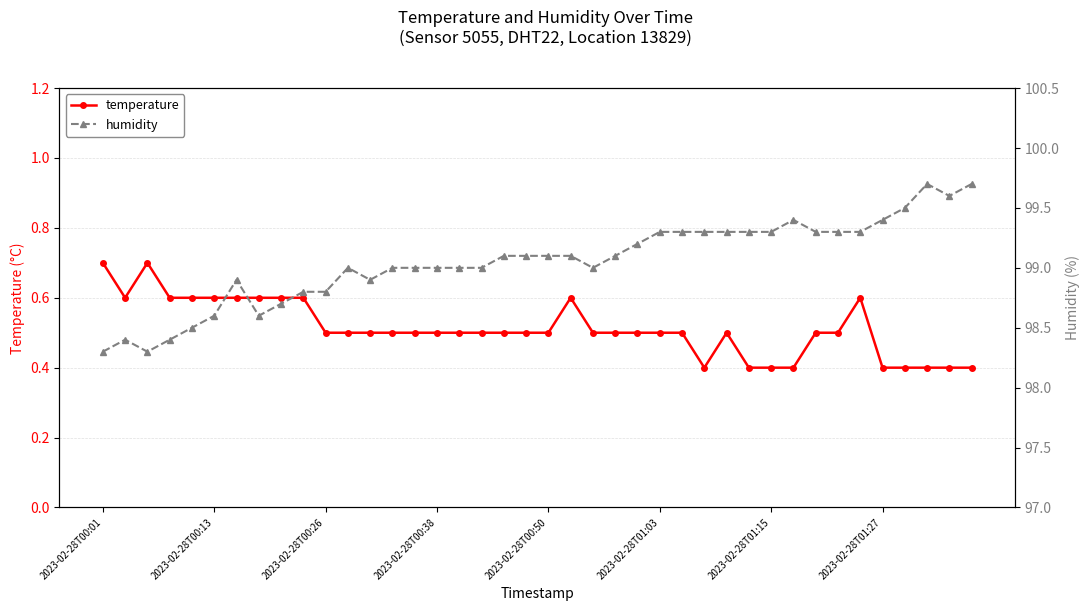

True or false: temperature has more than 1 points higher than both neighbors.

True